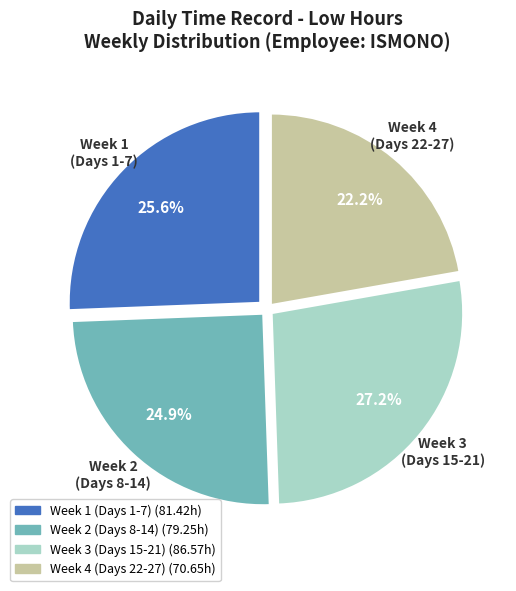

What portion of the pie excludes Week 3 (Days 15-21)?

72.8%